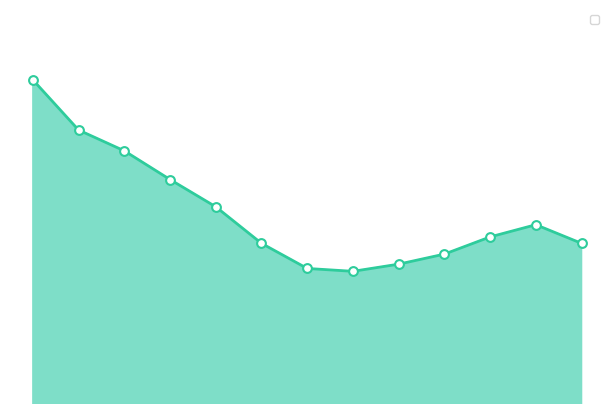

Which has a higher value, 7 or 10?

10